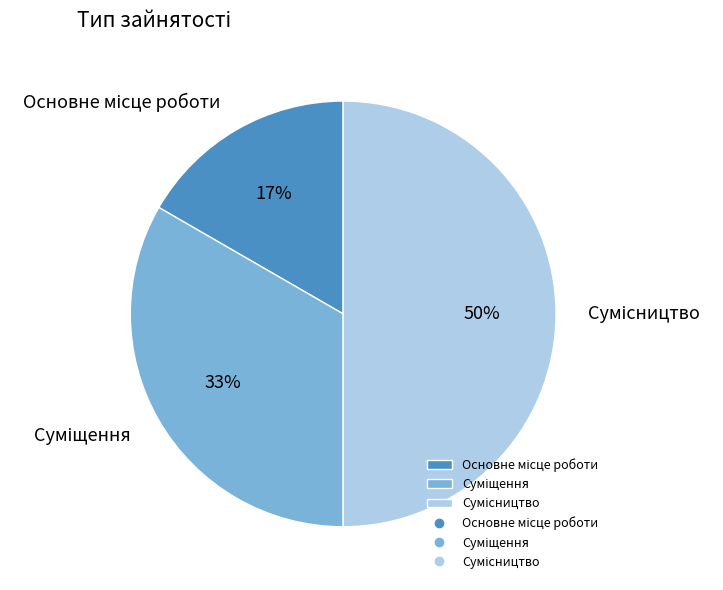

To the nearest percent, what is the average slice percentage?

33%